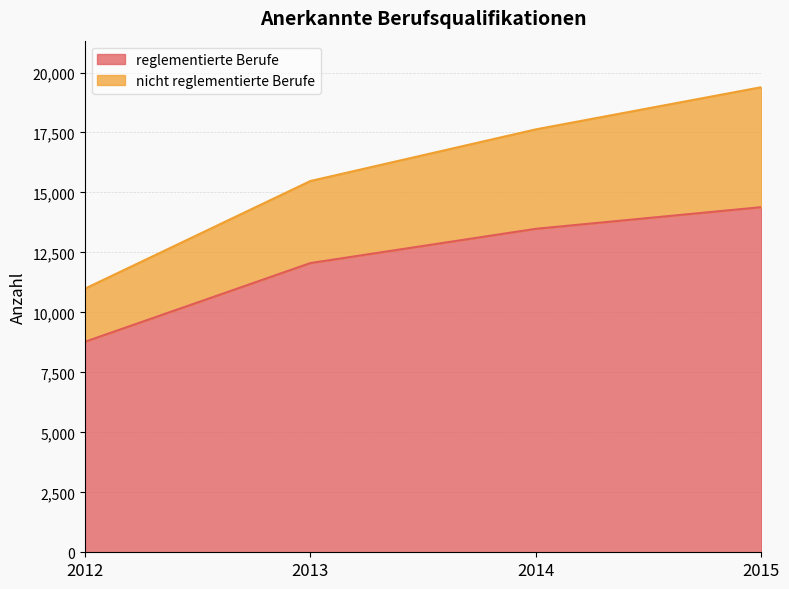

Rank the categories by reglementierte Berufe value from highest to lowest.

2015, 2014, 2013, 2012